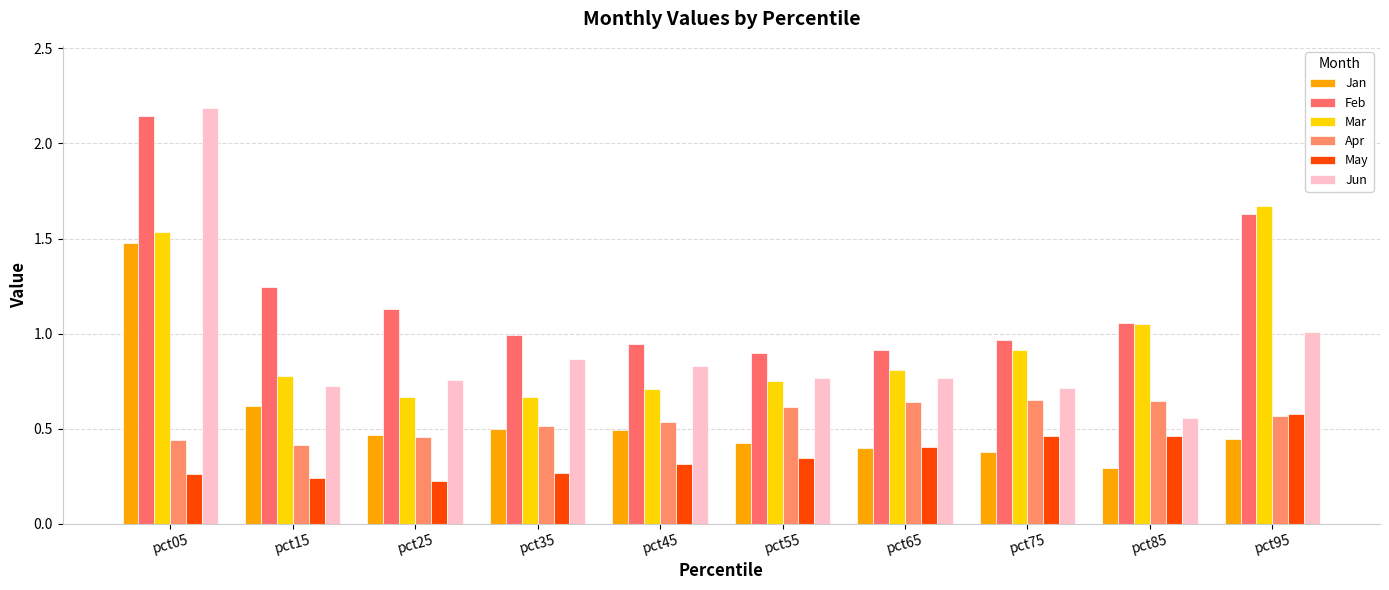

Reading right to left, extract all data points from this chart.

Jan: 0.4	0.3	0.4	0.4	0.4	0.5	0.5	0.5	0.6	1.5
Feb: 1.6	1.1	1.0	0.9	0.9	0.9	1.0	1.1	1.2	2.1
Mar: 1.7	1.1	0.9	0.8	0.8	0.7	0.7	0.7	0.8	1.5
Apr: 0.6	0.6	0.7	0.6	0.6	0.5	0.5	0.5	0.4	0.4
May: 0.6	0.5	0.5	0.4	0.3	0.3	0.3	0.2	0.2	0.3
Jun: 1.0	0.6	0.7	0.8	0.8	0.8	0.9	0.8	0.7	2.2